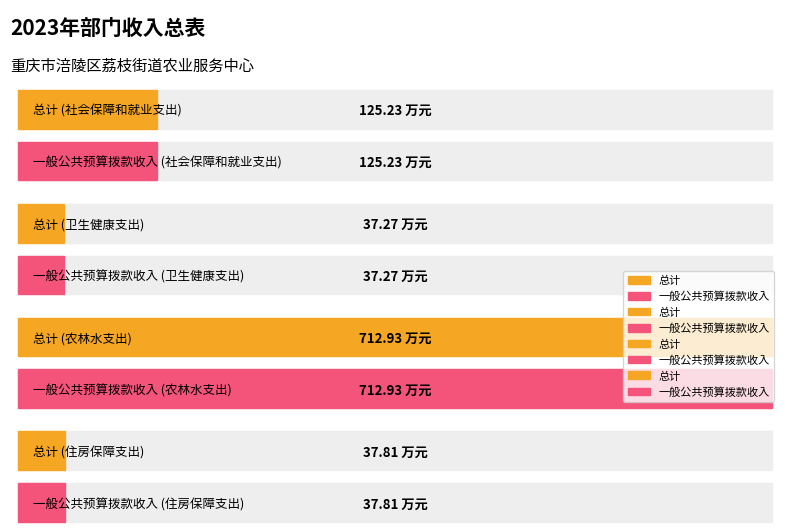

At 卫生健康支出, list the series in order from largest to smallest.

总计, 一般公共预算拨款收入